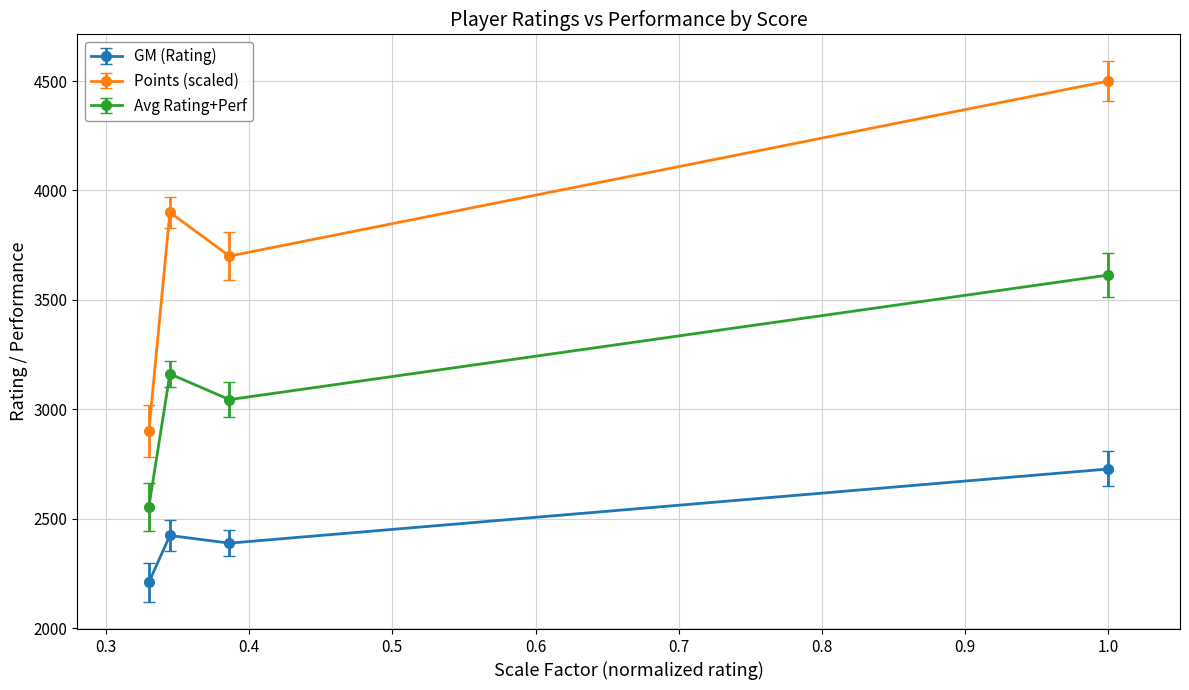

Is this an area chart (filled region under the line)?

No